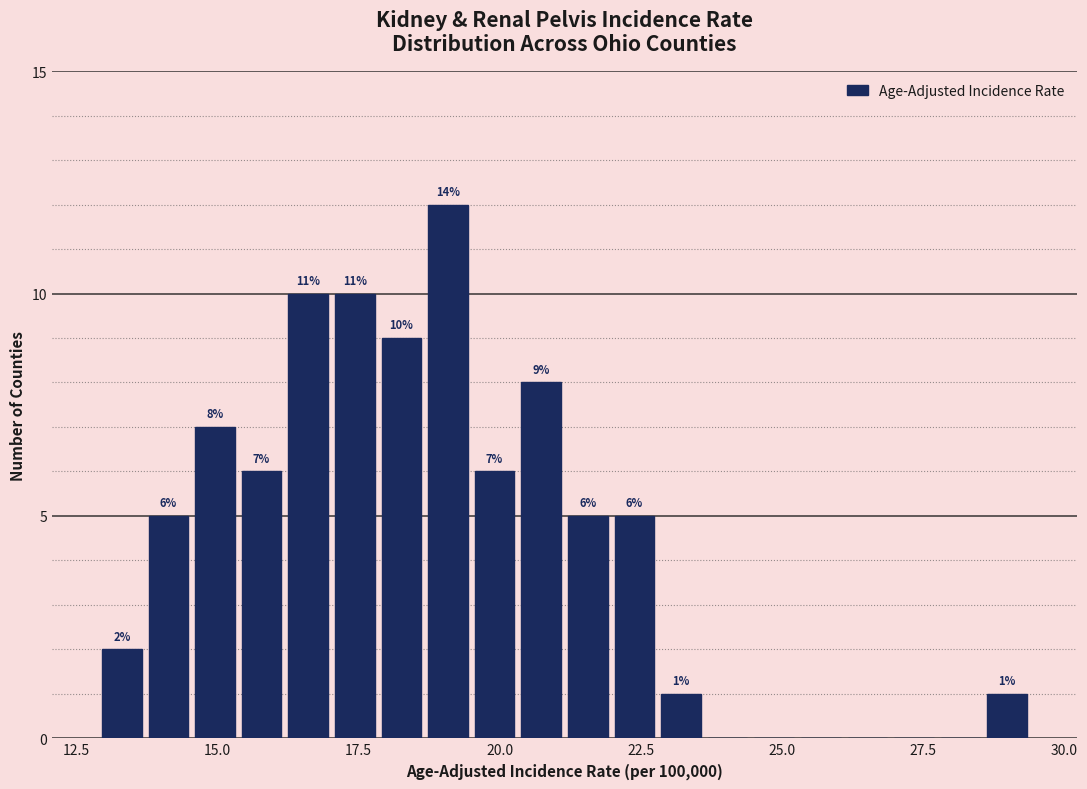

Read against the x-axis, roughly where is the centre of the tallest bar?

19.0